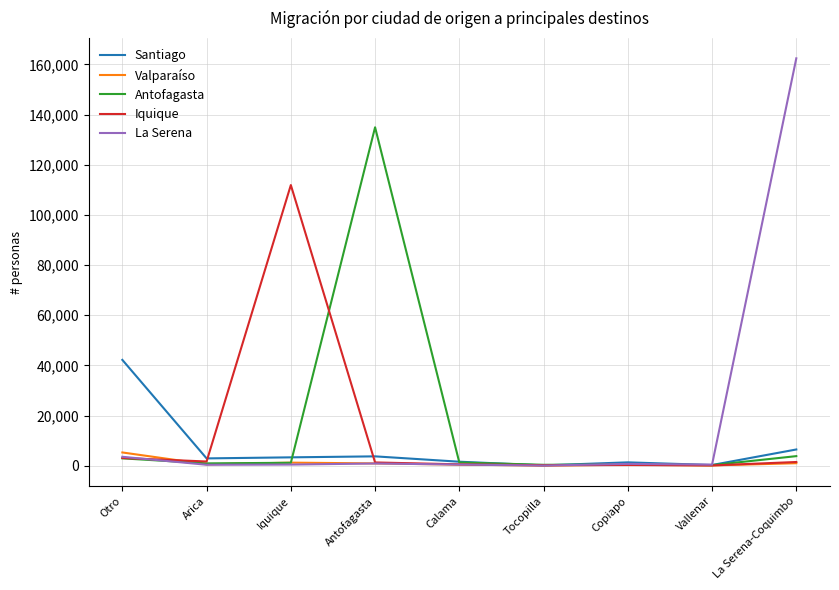

At which category does Antofagasta reach its first local peak?

Antofagasta